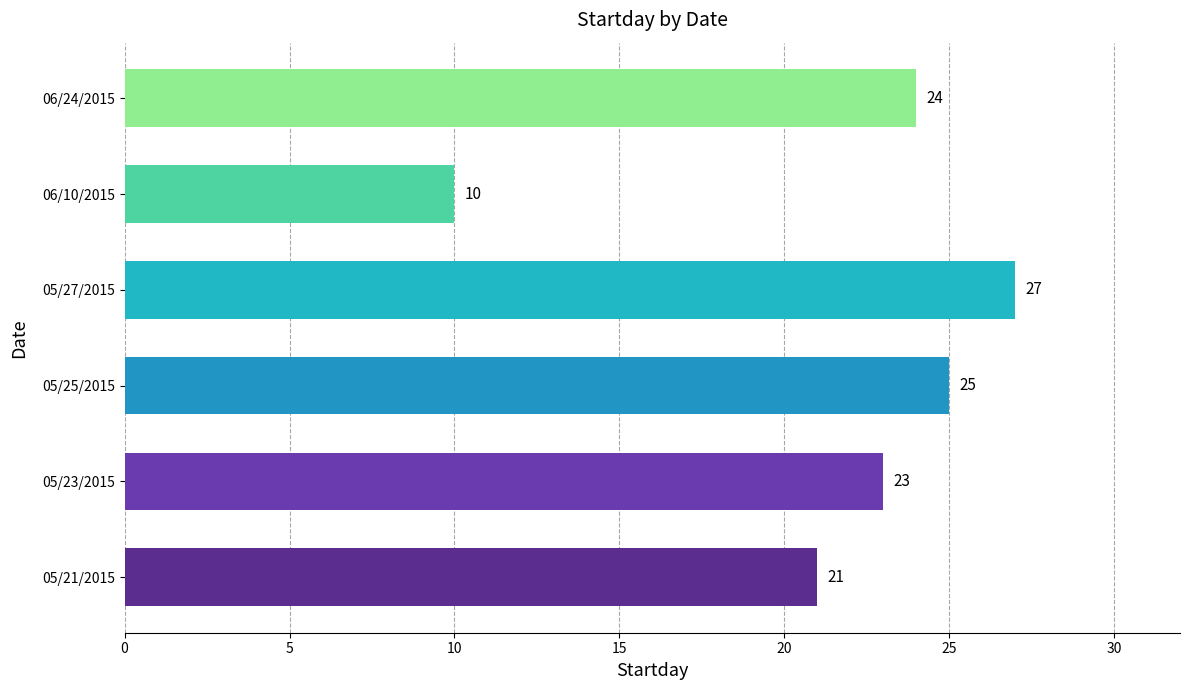

Is it true that the value at 05/23/2015 is 39?

False